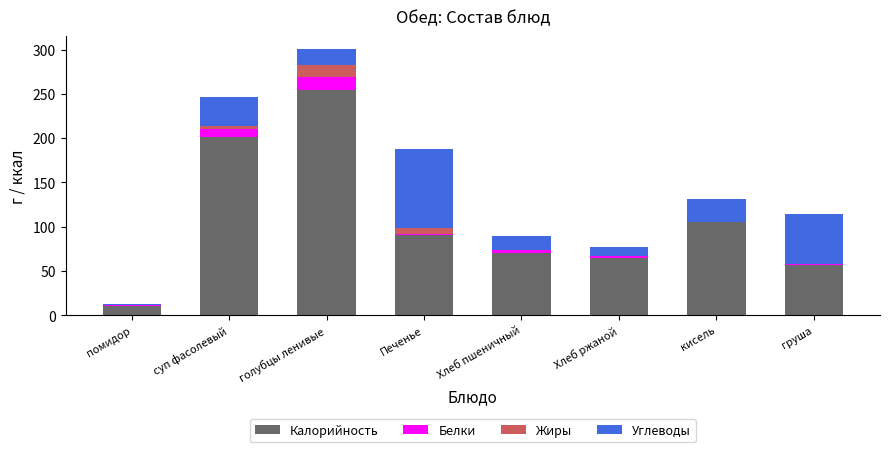

The Калорийность series shows 64.0 at Хлеб ржаной. True or false?

True